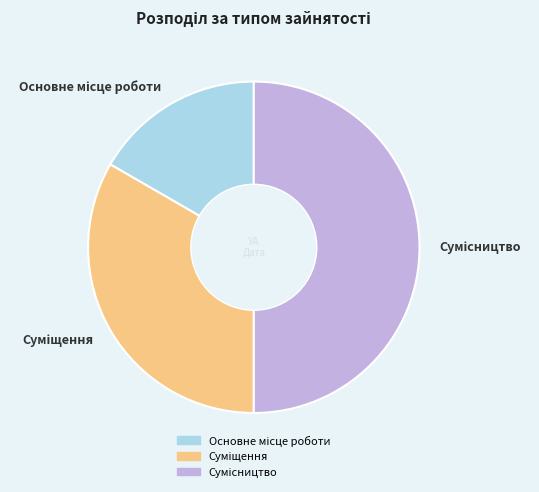

What is the change in value from Суміщення to Сумісництво?

+1